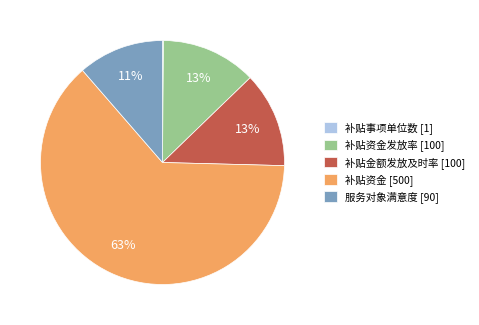

To the nearest percent, what is the difference between the 补贴资金 [500] and 服务对象满意度 [90] slice percentages?

52%